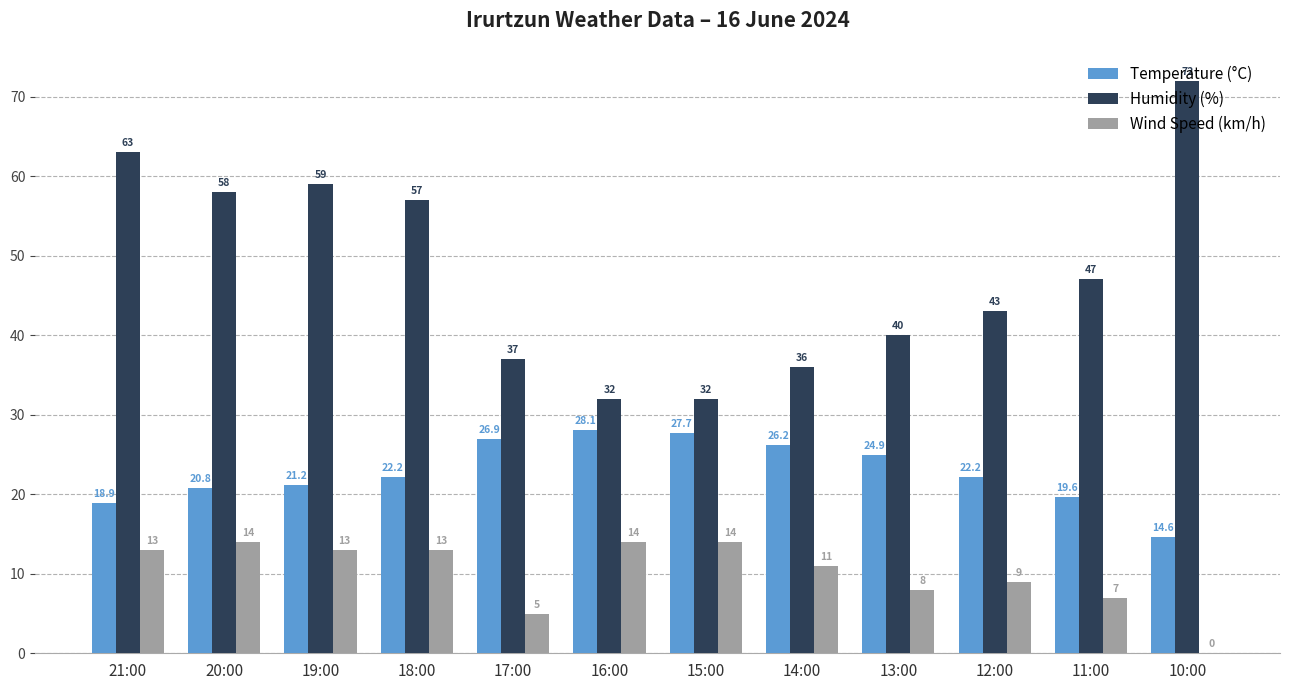

Does the chart contain stacked bars?

No